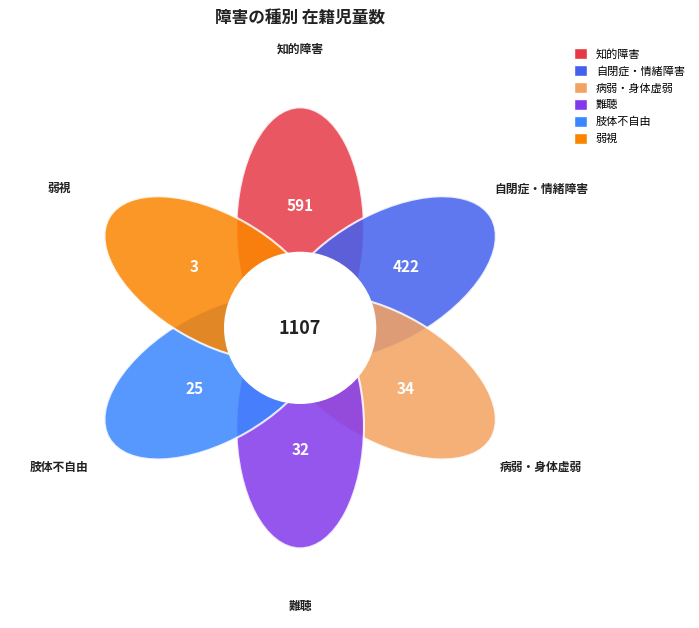

To the nearest percent, what percentage of the pie is 病弱・身体虚弱?

3%